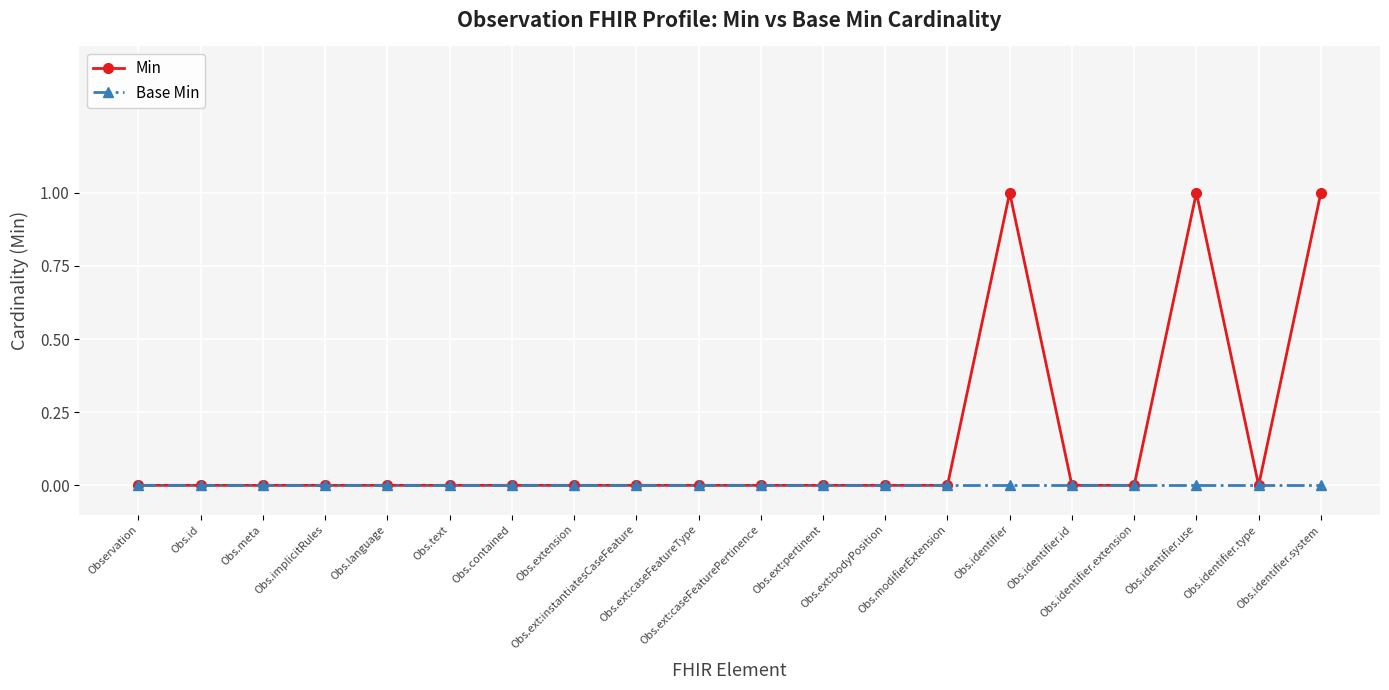

Which series has the largest total across all categories?

Min